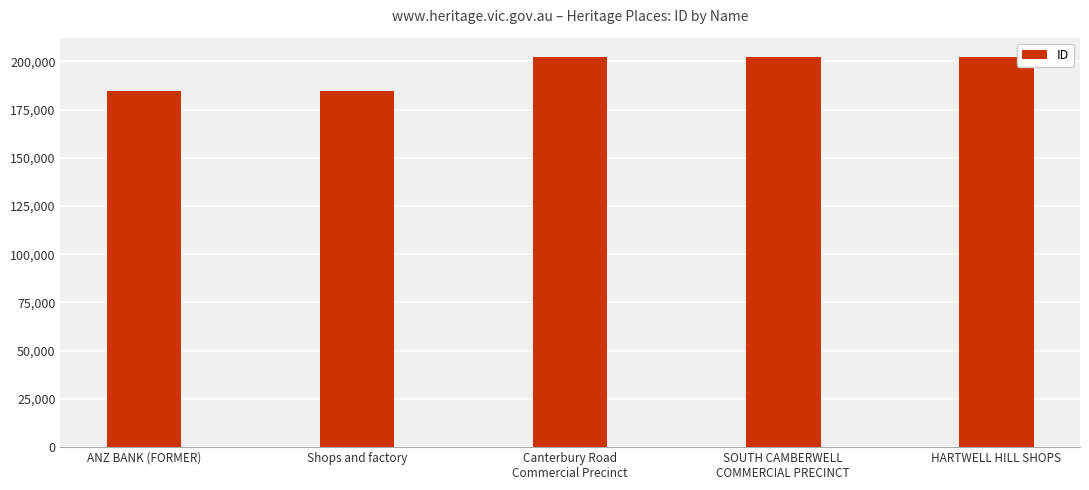

True or false: the data shows 184577 at Shops and factory.

True